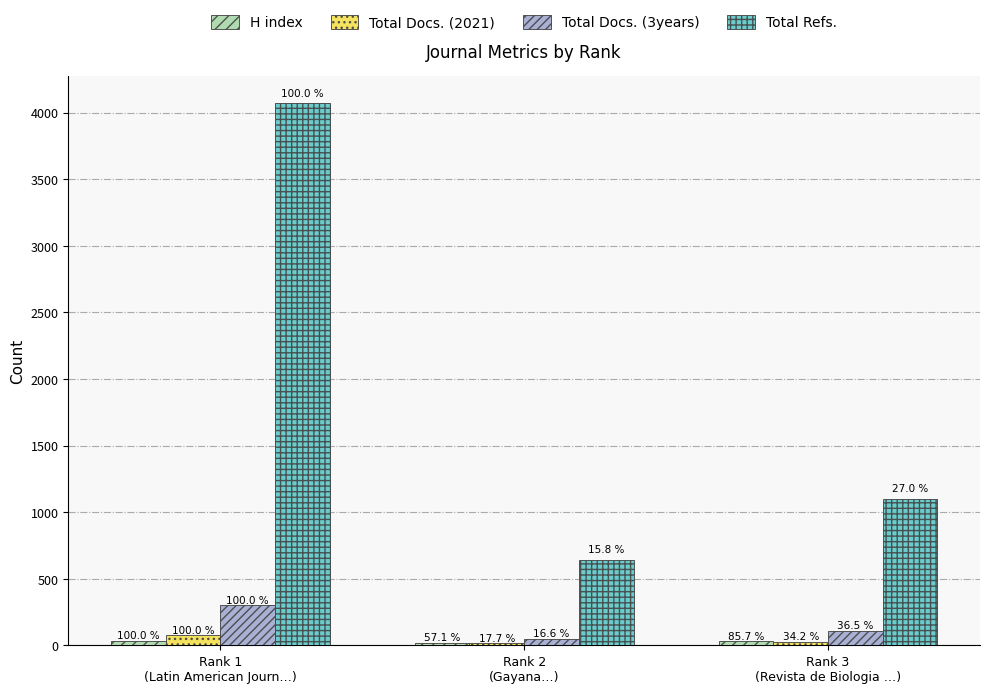

How many bars are there in total?

12